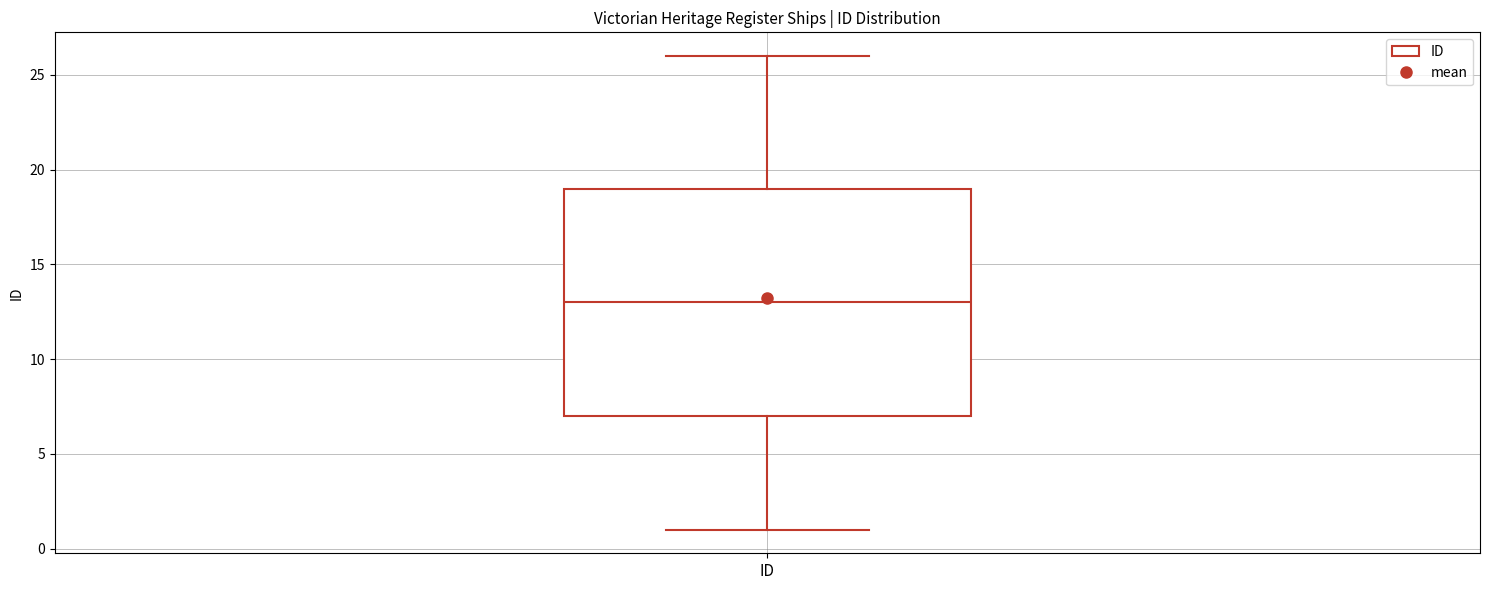

Transcribe this box plot: give where the median line is, the range the box spans, and where the two whiskers end, as read against the y-axis. The values are not printed on the chart, so give them approximately, as read against the axis.

median 13, box 7 to 19, whiskers 1 to 26